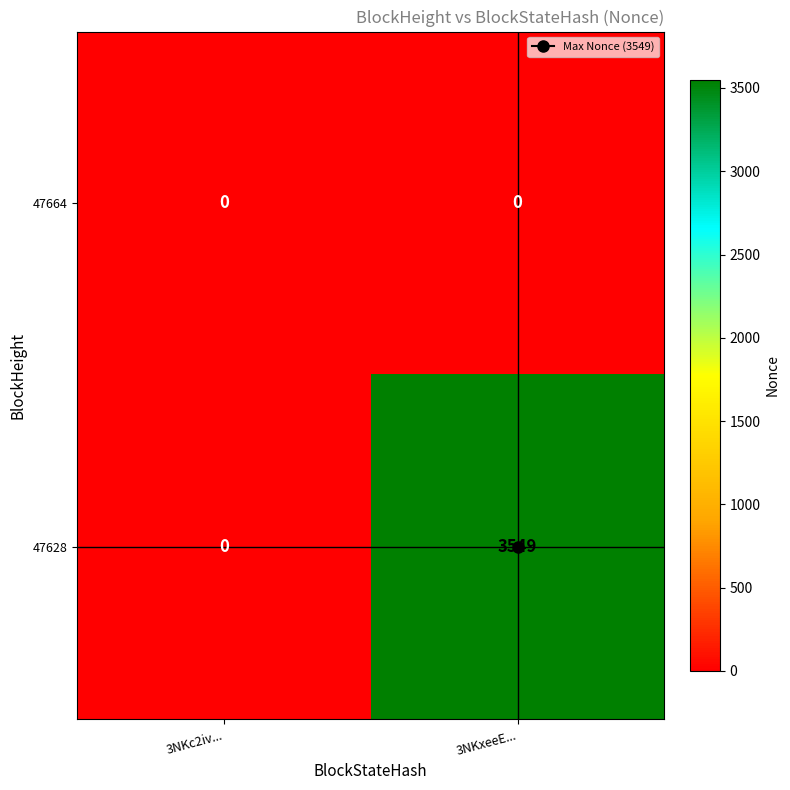

Which series has the largest total across all categories?

47628